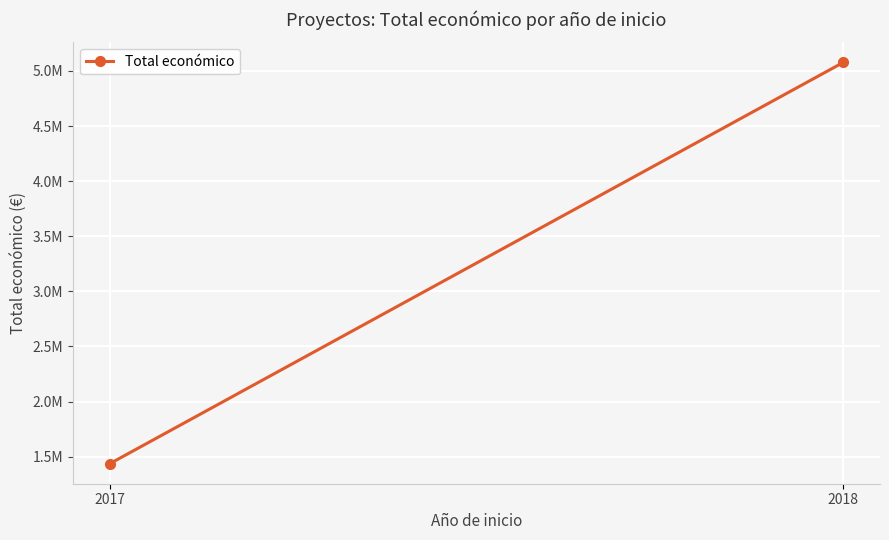

Which has a higher value, 2018 or 2017?

2018